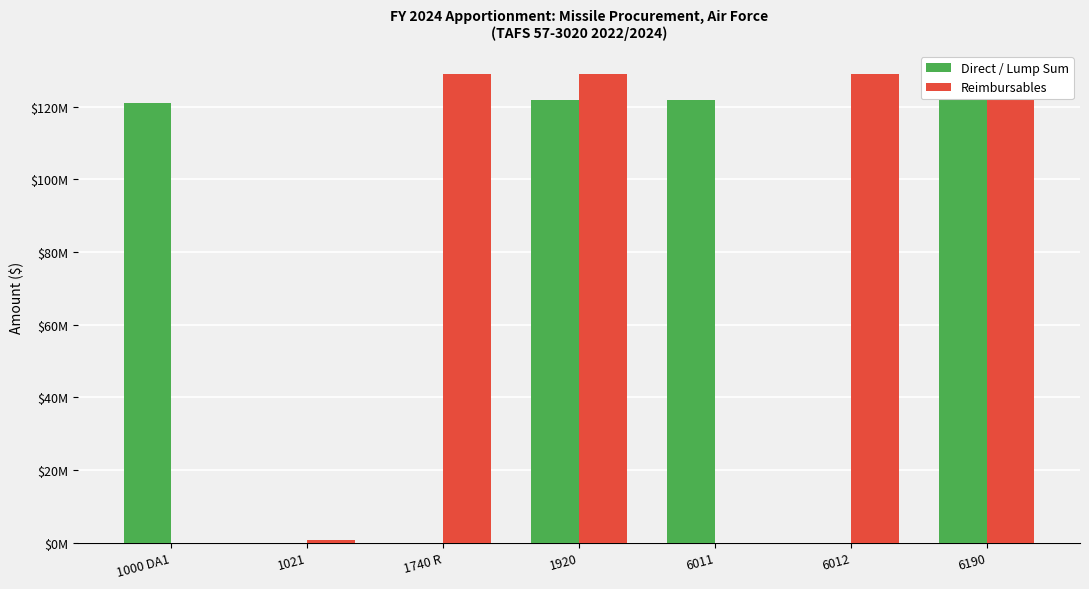

What is the spread (max minus min) of values at 1920?

7097351